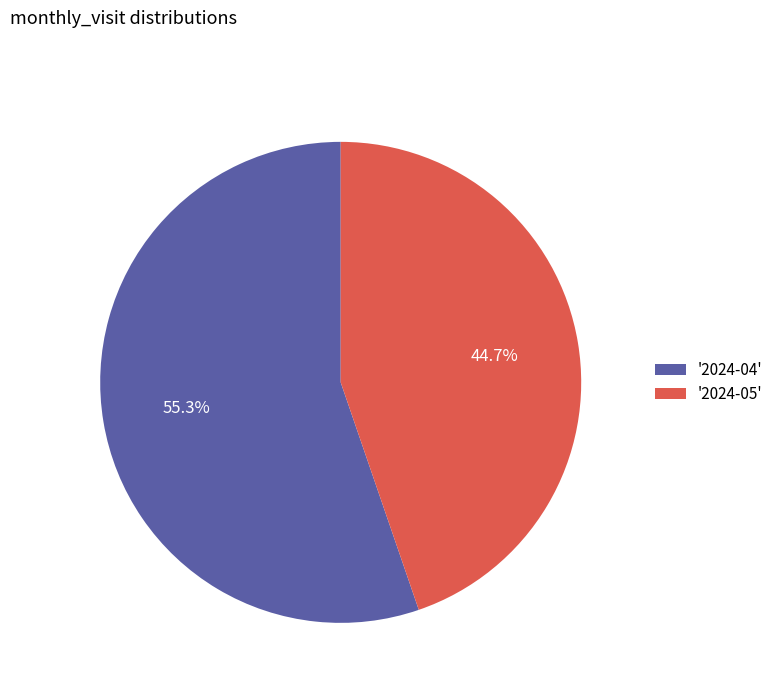

Between '2024-05' and '2024-04', which is larger?

'2024-04'